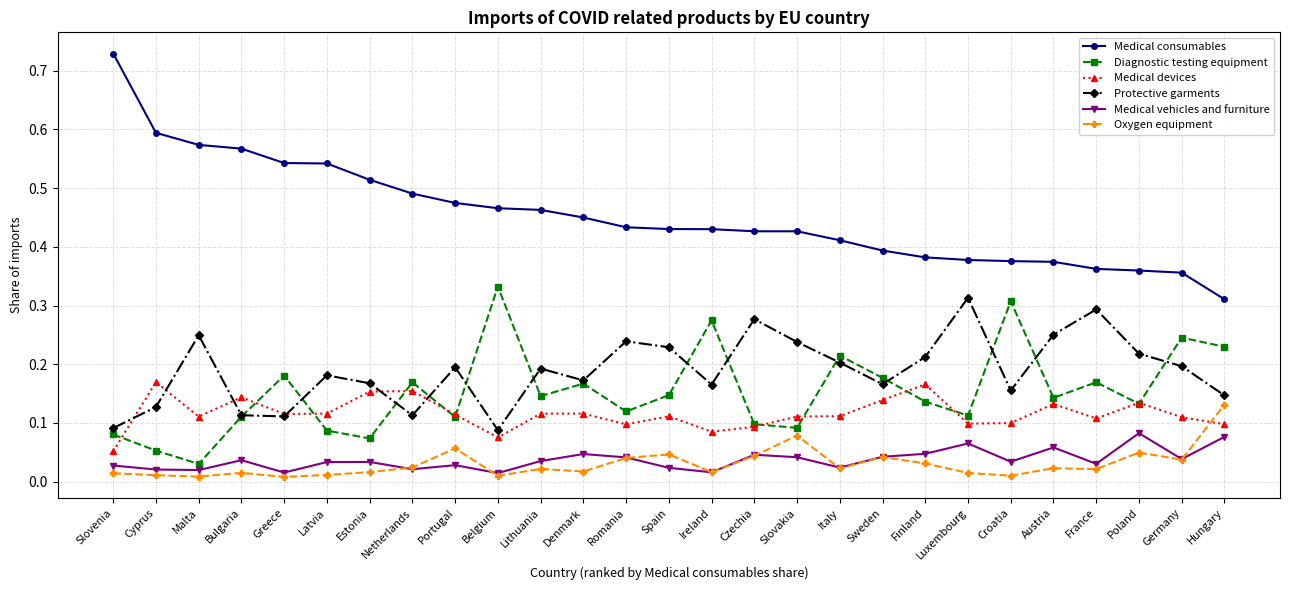

Which series has the largest total across all categories?

Medical consumables